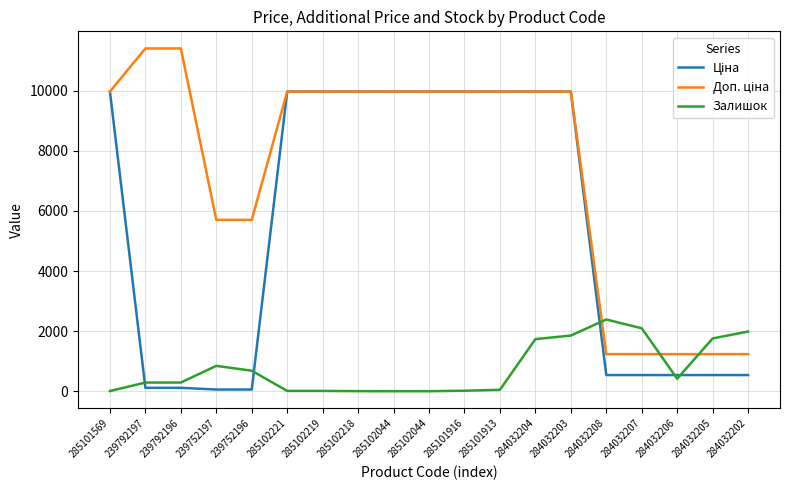

Where is Доп. ціна nearest to the value 6322?

239752197